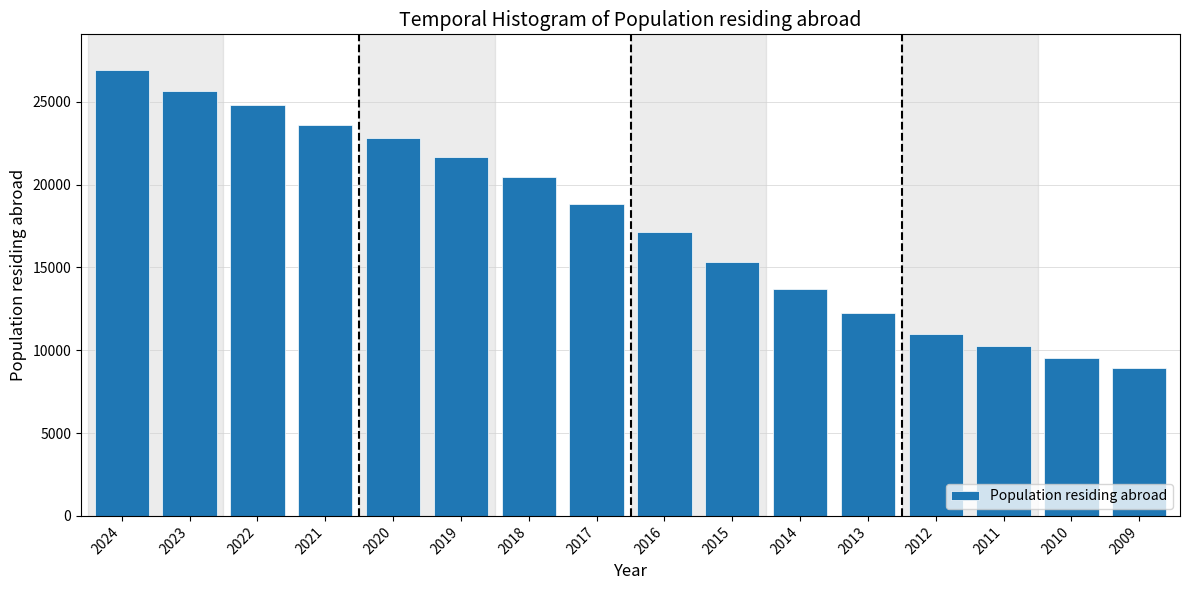

Reading left to right, transcribe all the data shown in this chart.

2024=26917	2023=25628	2022=24792	2021=23577	2020=22816	2019=21656	2018=20474	2017=18831	2016=17168	2015=15320	2014=13677	2013=12250	2012=11005	2011=10235	2010=9537	2009=8957